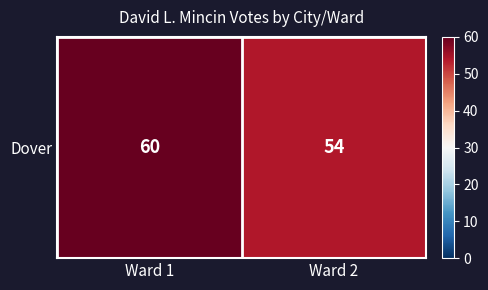

Which category has the highest value across all series?

Ward 1